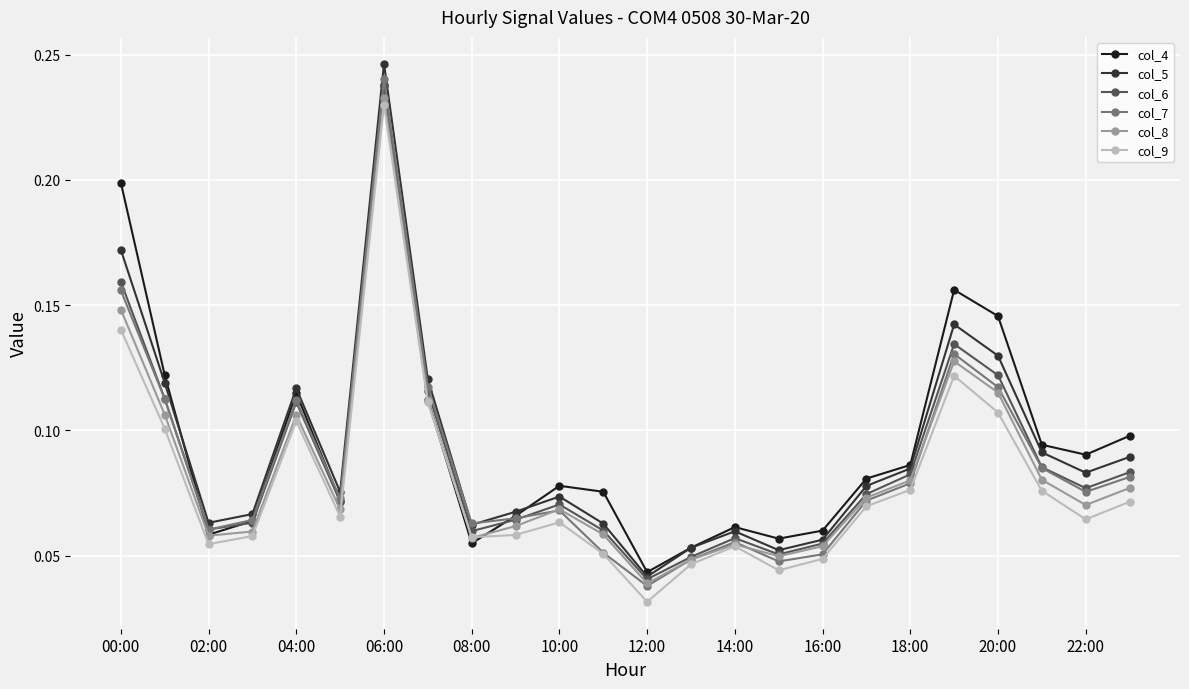

Which series has the widest spread of values?

col_5